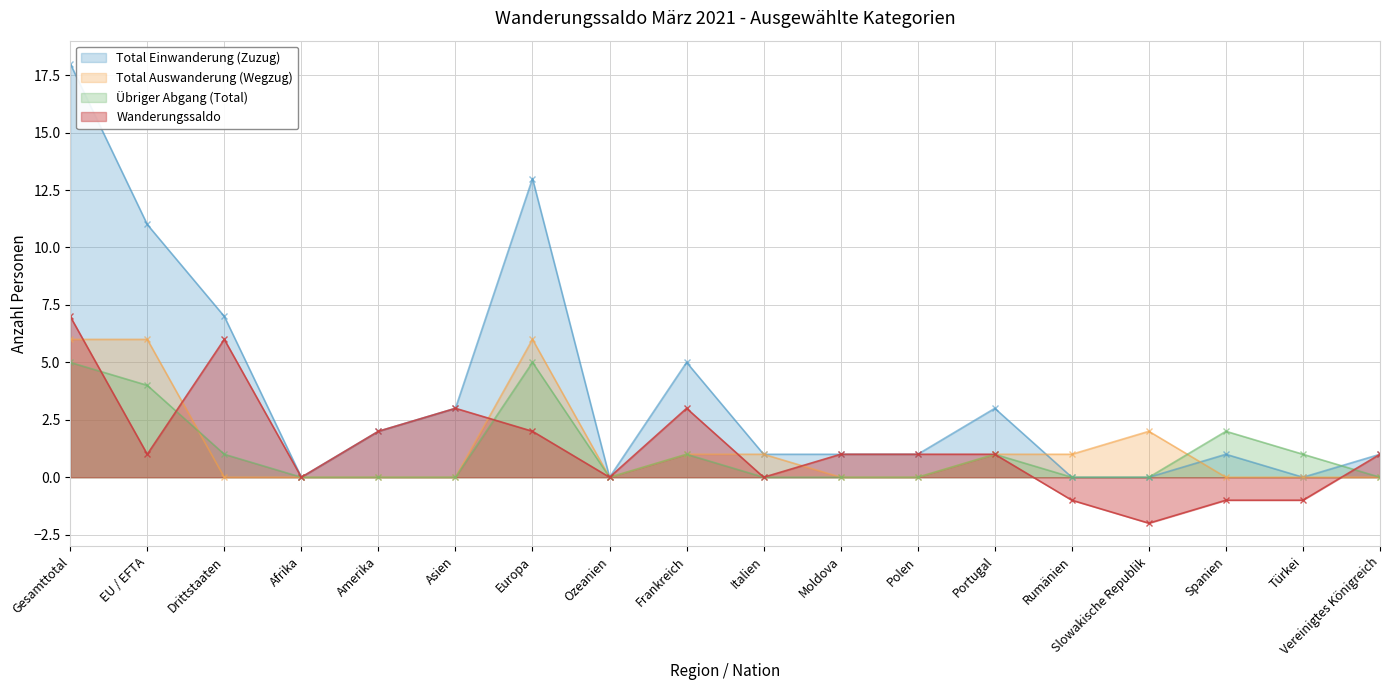

The value of Total Einwanderung (Zuzug) at EU / EFTA is 11. True or false?

True